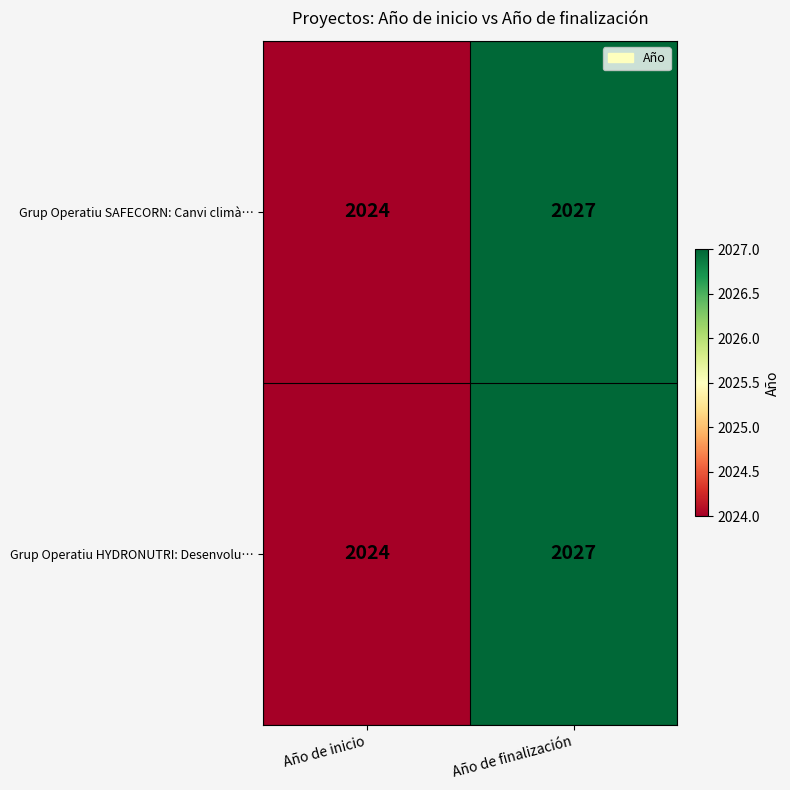

At which category is the sum across all series the highest?

Año de finalización